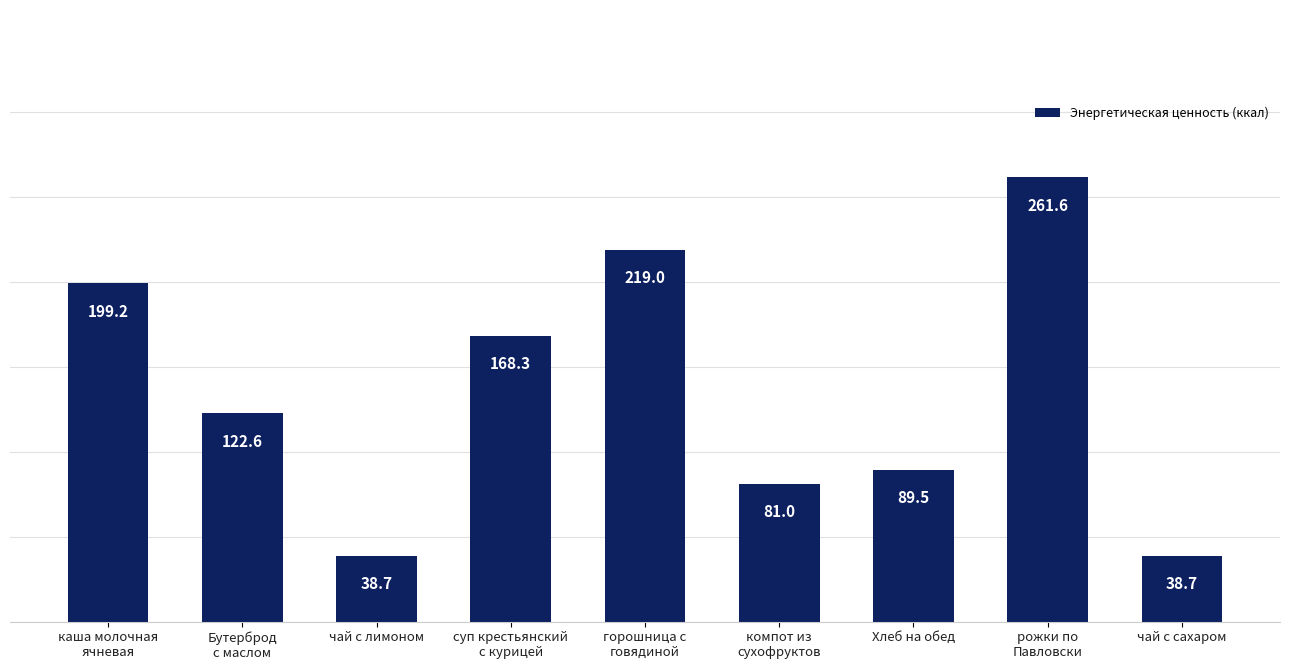

What is the difference between the maximum and minimum values?

222.9